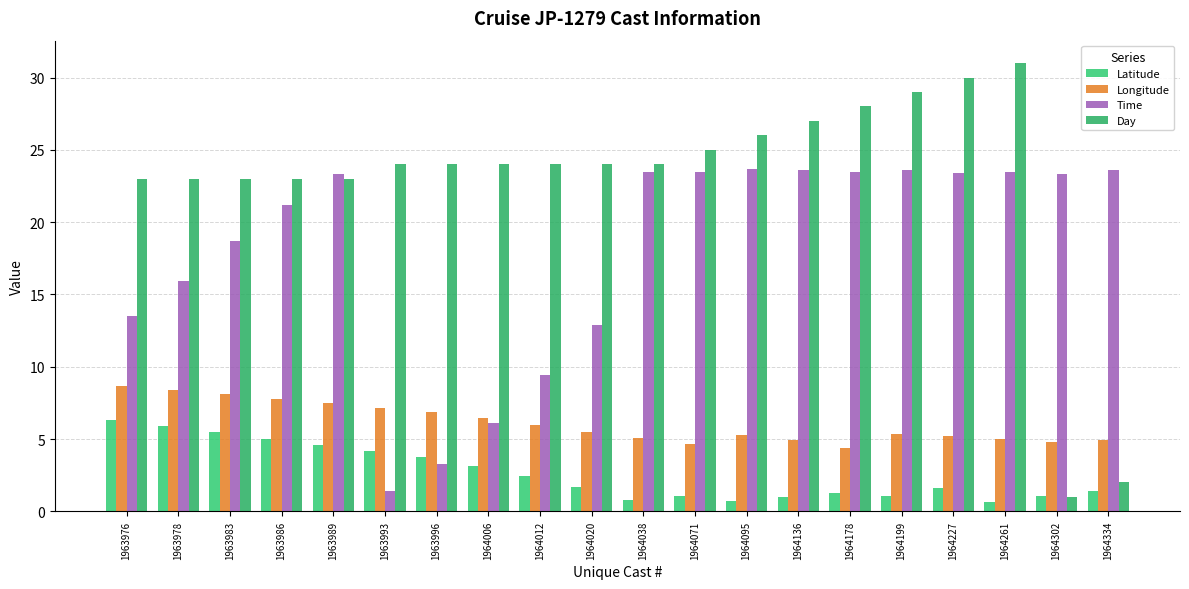

How many categories are shown in the chart?

20